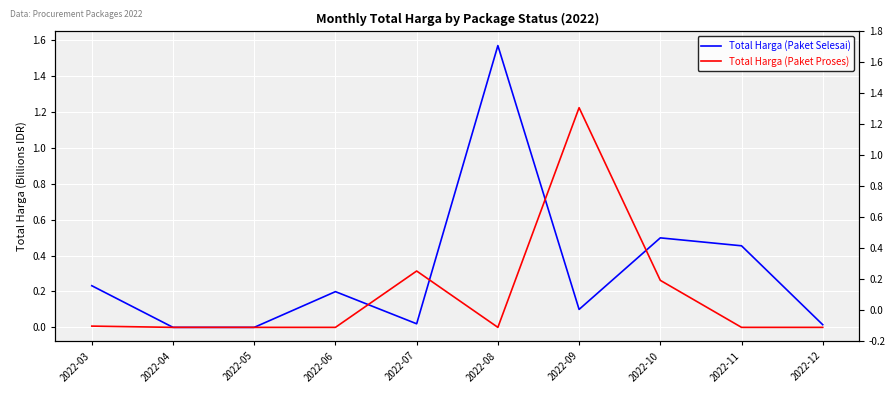

At which category does Total Harga (Paket Proses) reach its first local valley?

2022-08